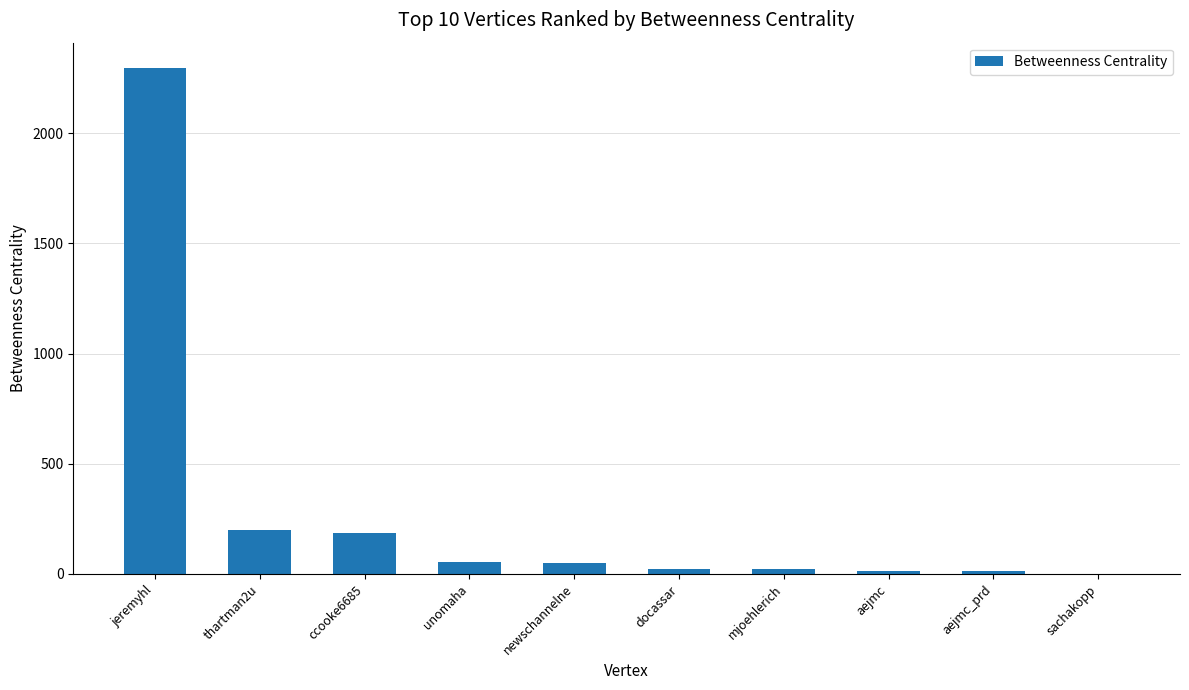

True or false: the data shows 14.0 at aejmc_prd.

True